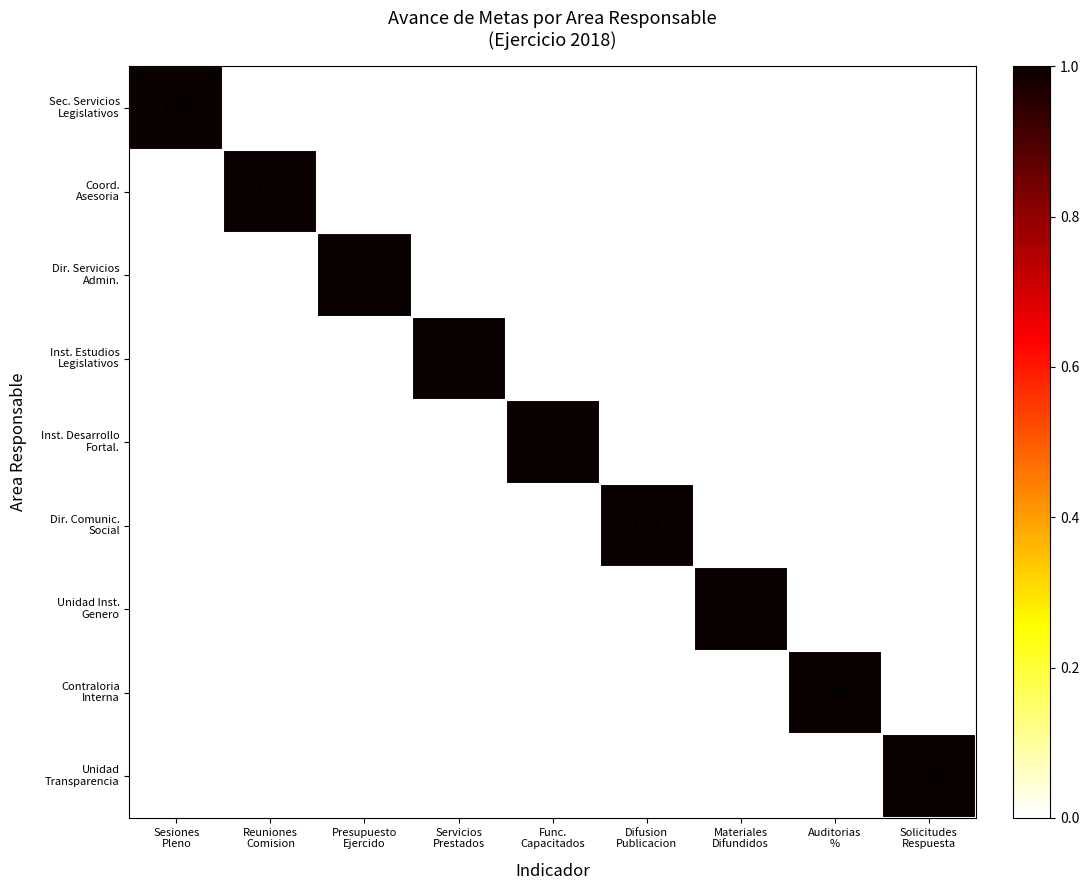

At how many categories does at least one series exceed 0?

9